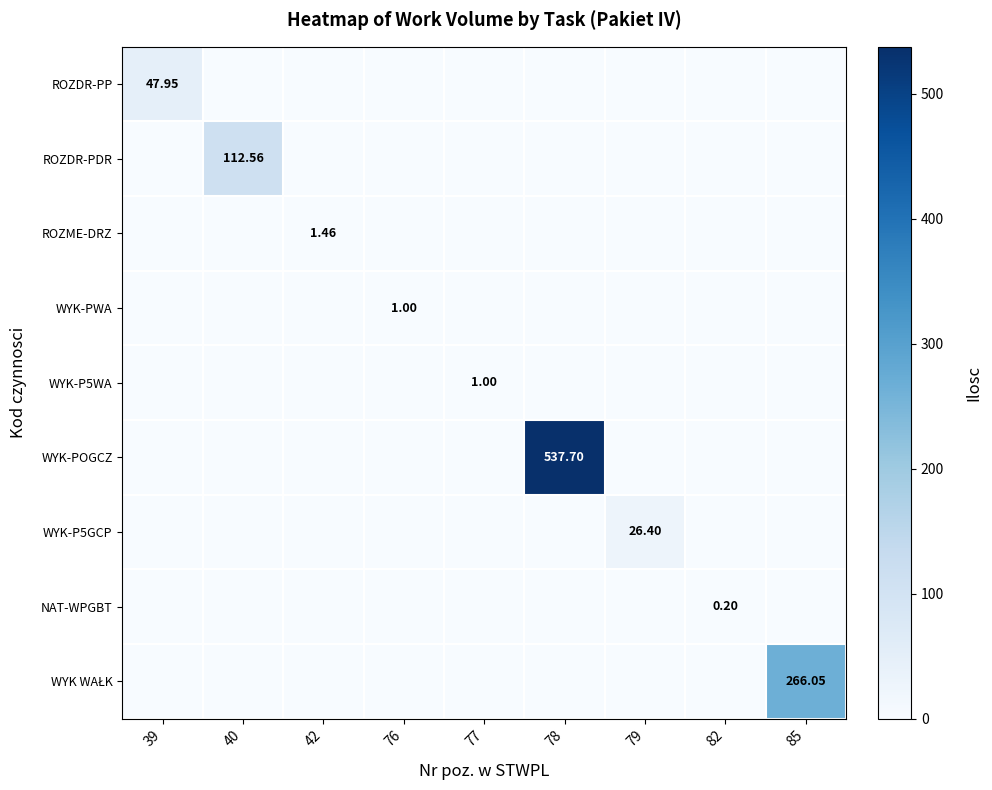

How many data points does each series have?

9